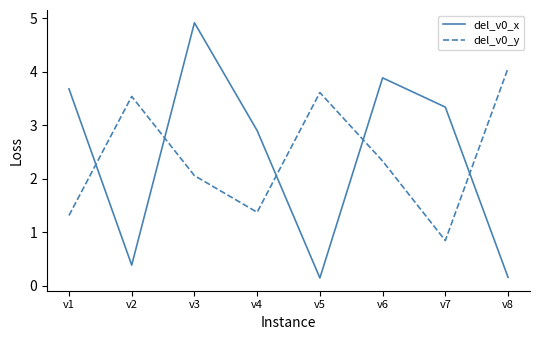

What is the difference between the maximum and minimum values in the del_v0_x series?

4.8